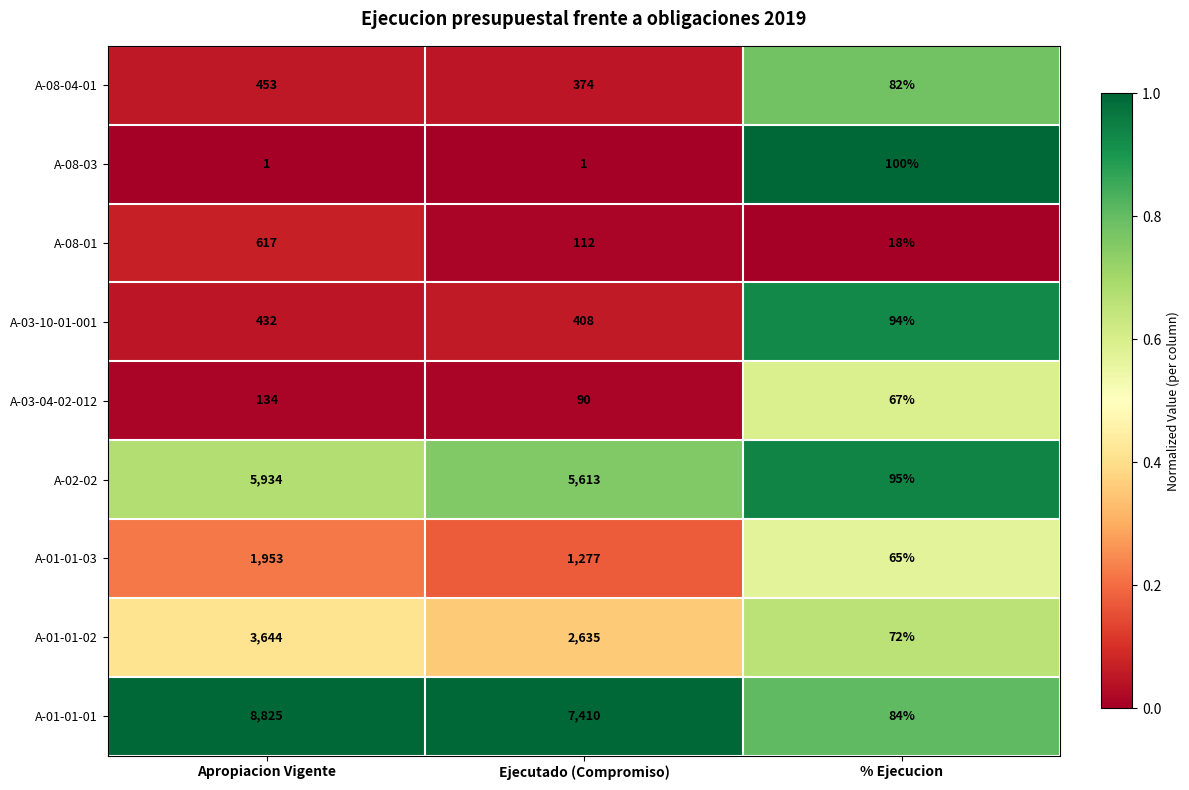

Reading left to right, transcribe all the data shown in this chart.

A-08-04-01: Apropiacion Vigente=453	Ejecutado (Compromiso)=374	% Ejecucion=82
A-08-03: Apropiacion Vigente=1	Ejecutado (Compromiso)=1	% Ejecucion=100
A-08-01: Apropiacion Vigente=617	Ejecutado (Compromiso)=112	% Ejecucion=18
A-03-10-01-001: Apropiacion Vigente=432	Ejecutado (Compromiso)=408	% Ejecucion=94
A-03-04-02-012: Apropiacion Vigente=134	Ejecutado (Compromiso)=90	% Ejecucion=67
A-02-02: Apropiacion Vigente=5934	Ejecutado (Compromiso)=5613	% Ejecucion=95
A-01-01-03: Apropiacion Vigente=1953	Ejecutado (Compromiso)=1277	% Ejecucion=65
A-01-01-02: Apropiacion Vigente=3644	Ejecutado (Compromiso)=2635	% Ejecucion=72
A-01-01-01: Apropiacion Vigente=8825	Ejecutado (Compromiso)=7410	% Ejecucion=84